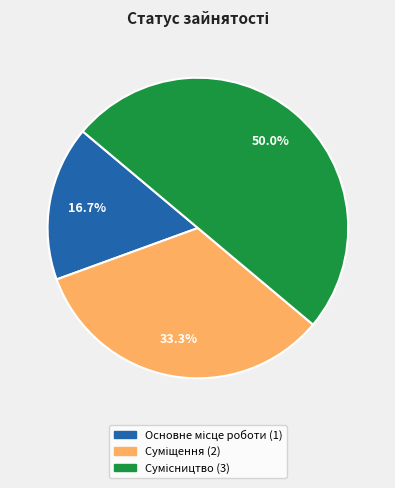

How many segments does this pie chart have?

3